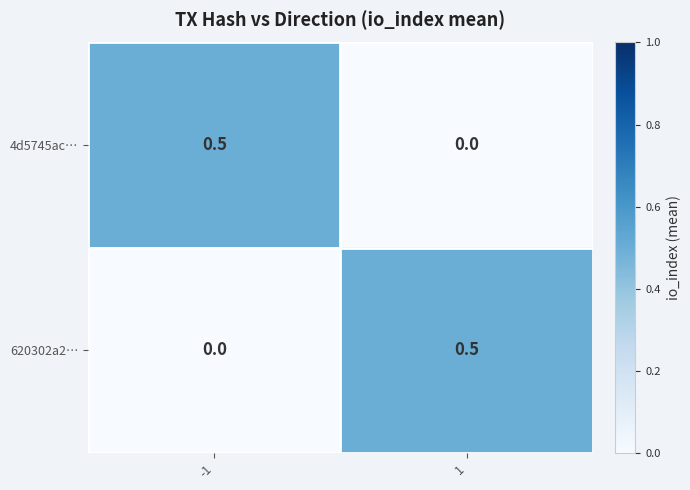

Reading left to right, what are all the values shown in this chart?

4d5745ac…: 0.5	0.0
620302a2…: 0.0	0.5